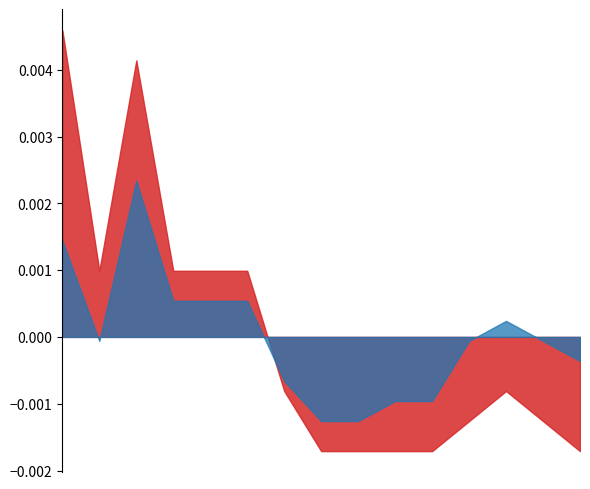

How many categories are shown in the chart?

15